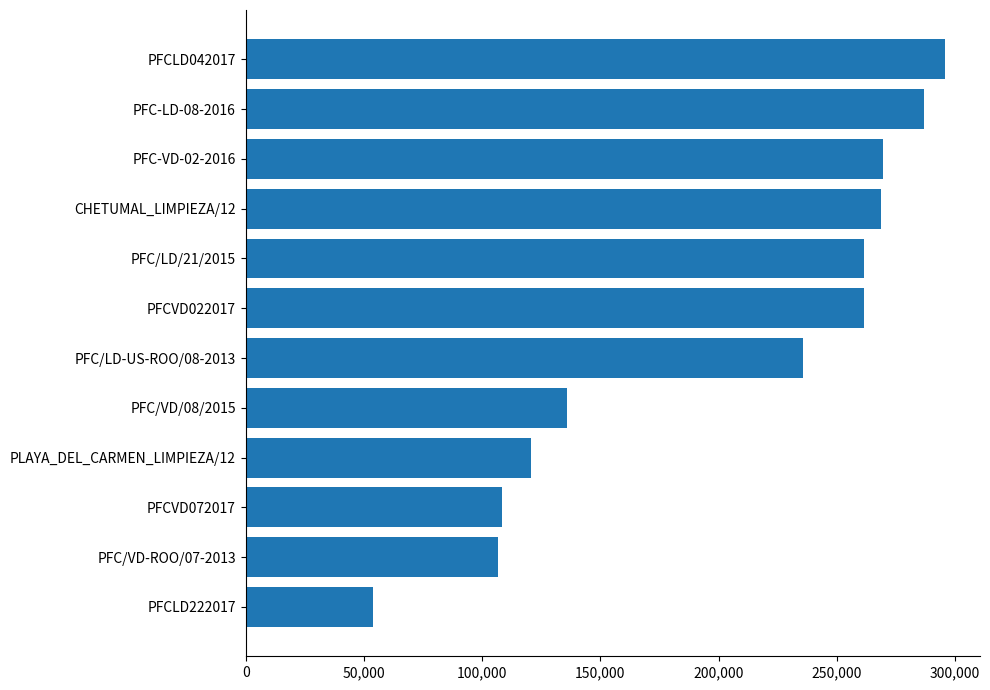

How many values are below 261350?

6